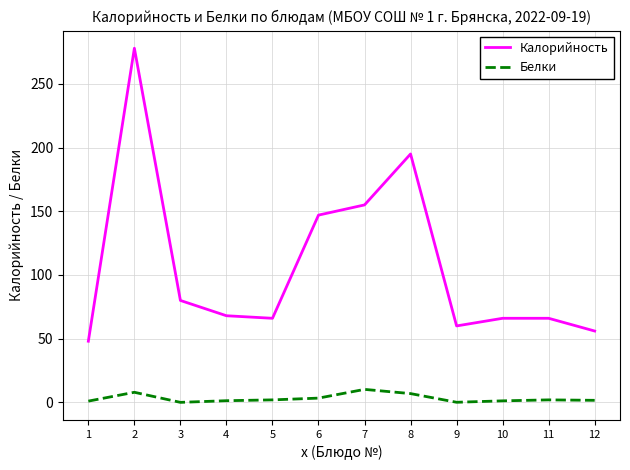

What is the sum of all Калорийность values?

1285.0